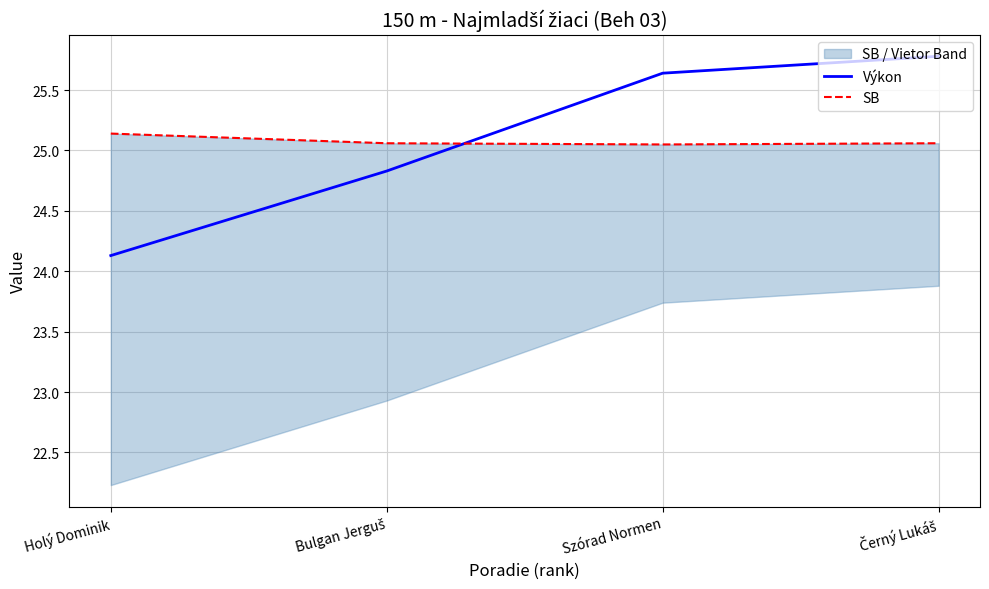

How many lines are shown in the chart?

2